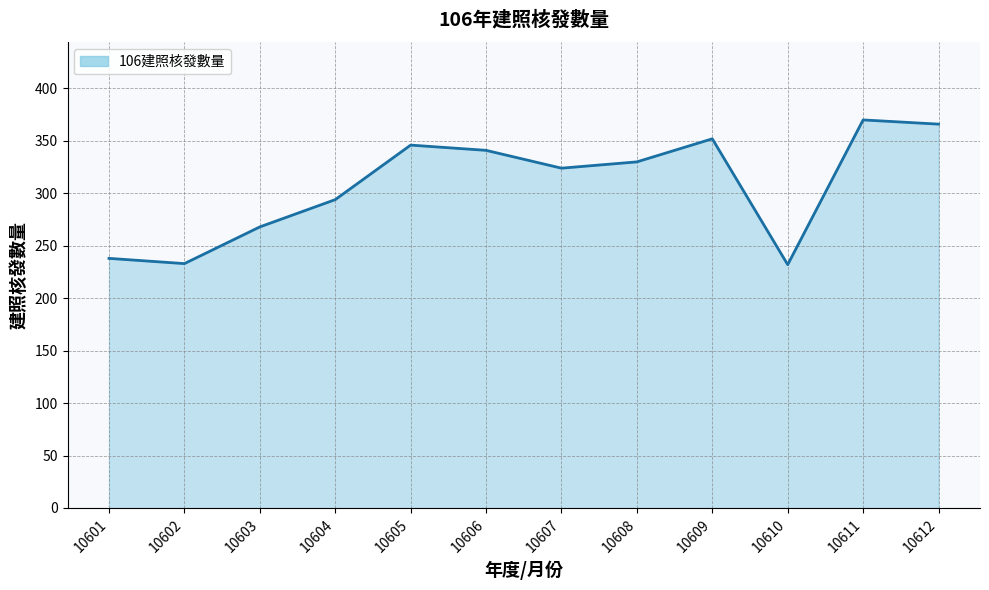

How many distinct data groups are displayed?

1